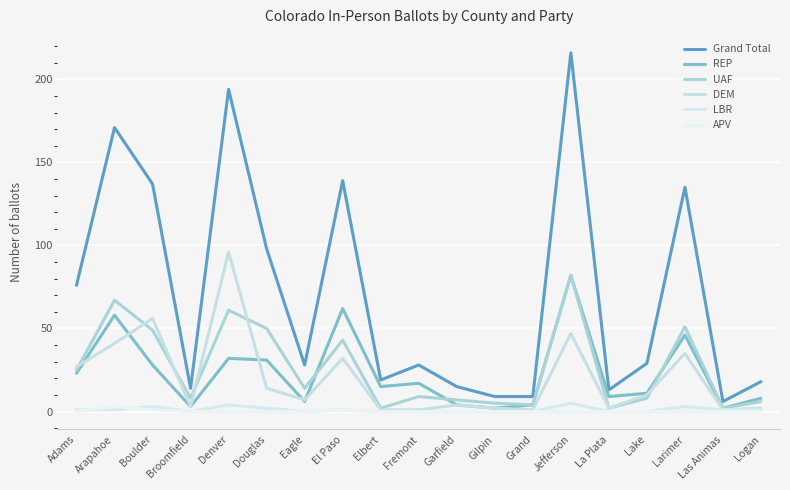

In APV, how many points are higher than both neighbors (excluding endpoints)?

2